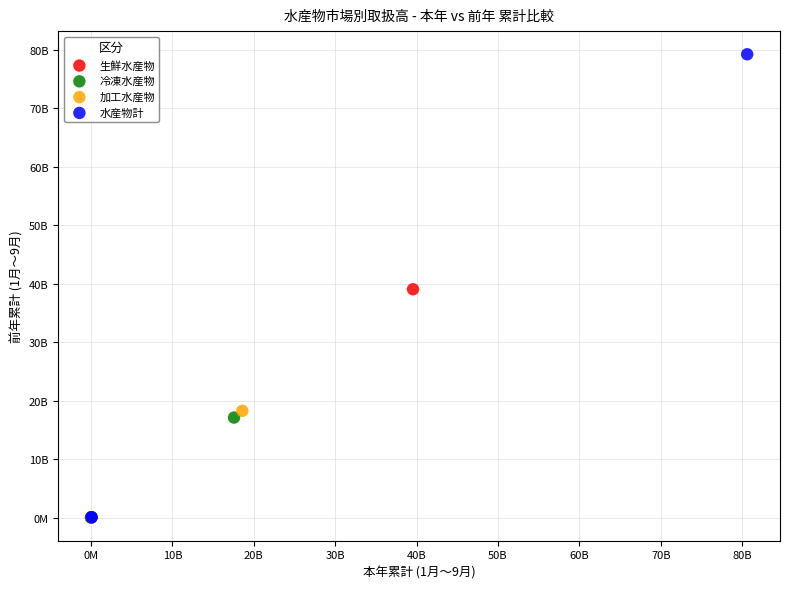

What are all the series names shown in the legend?

生鮮水産物, 冷凍水産物, 加工水産物, 水産物計